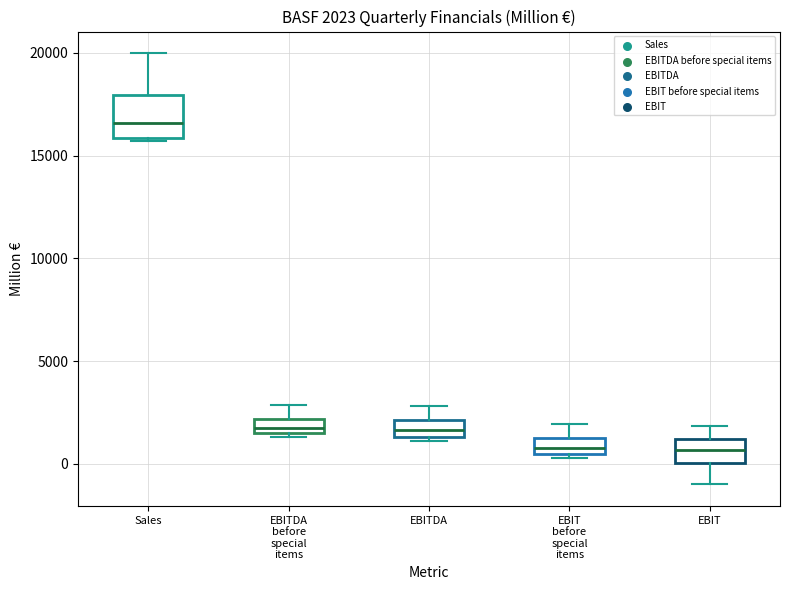

Which box is the tallest, from its lower edge to its upper edge?

Sales